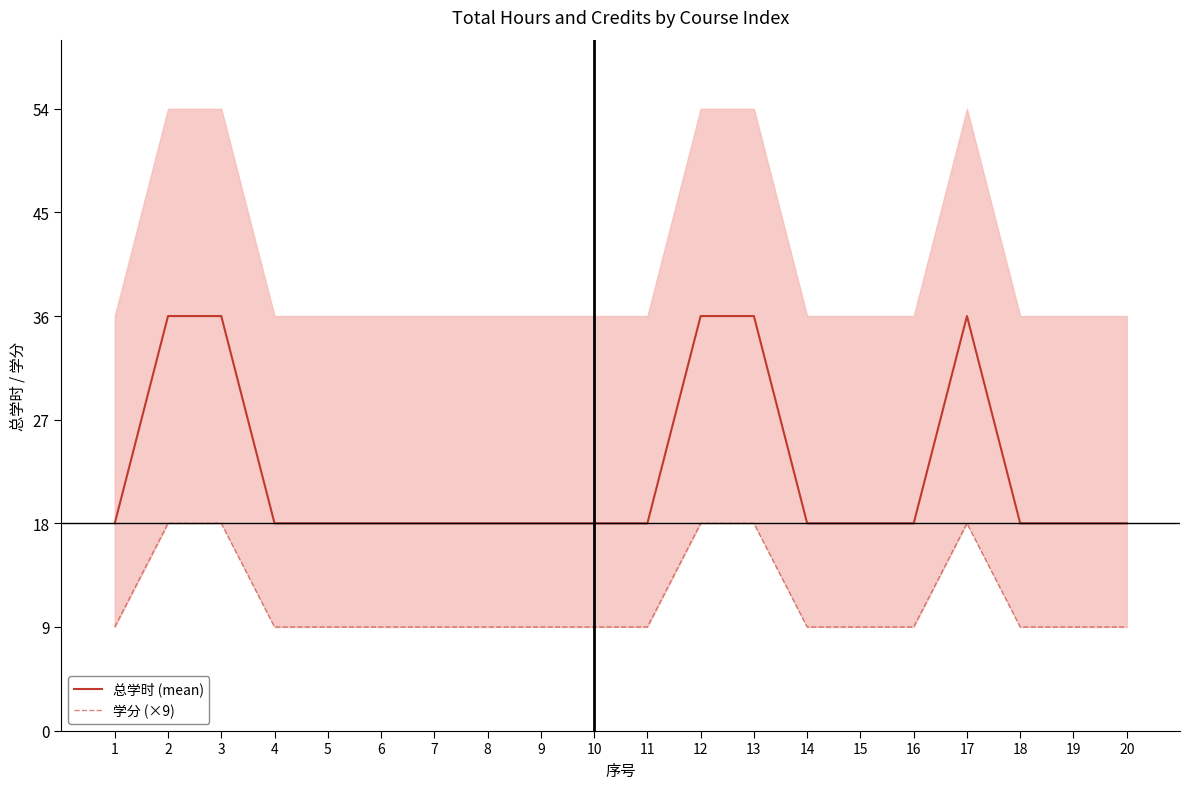

At how many categories does at least one series exceed 16?

20